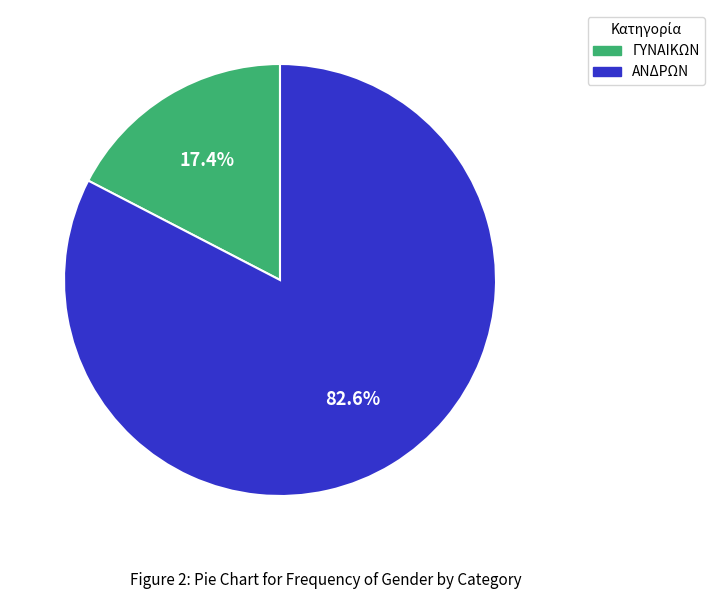

Which has a higher value, ΓΥΝΑΙΚΩΝ or ΑΝΔΡΩΝ?

ΑΝΔΡΩΝ